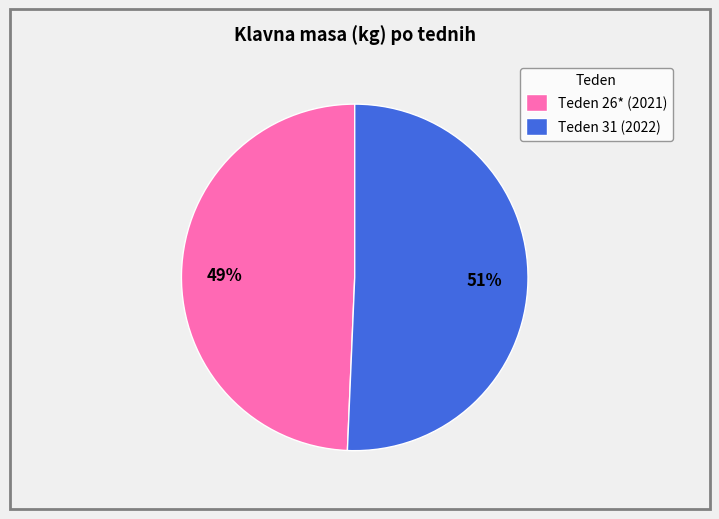

Is Teden 26* (2021) the majority of the pie?

No